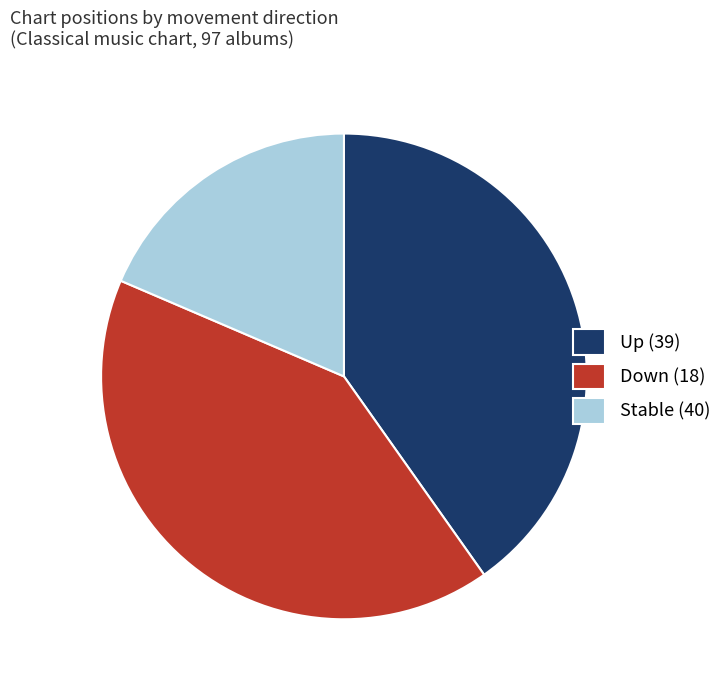

Combined, do Stable (40) and Down (18) account for over 50%?

Yes